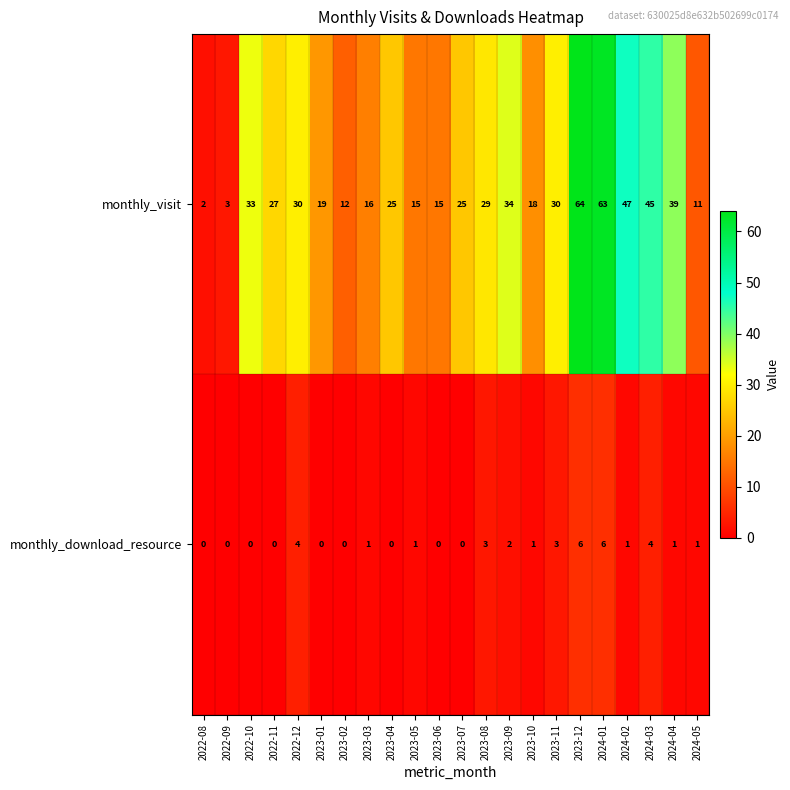

List the series in order of their peak value, lowest first.

monthly_download_resource, monthly_visit